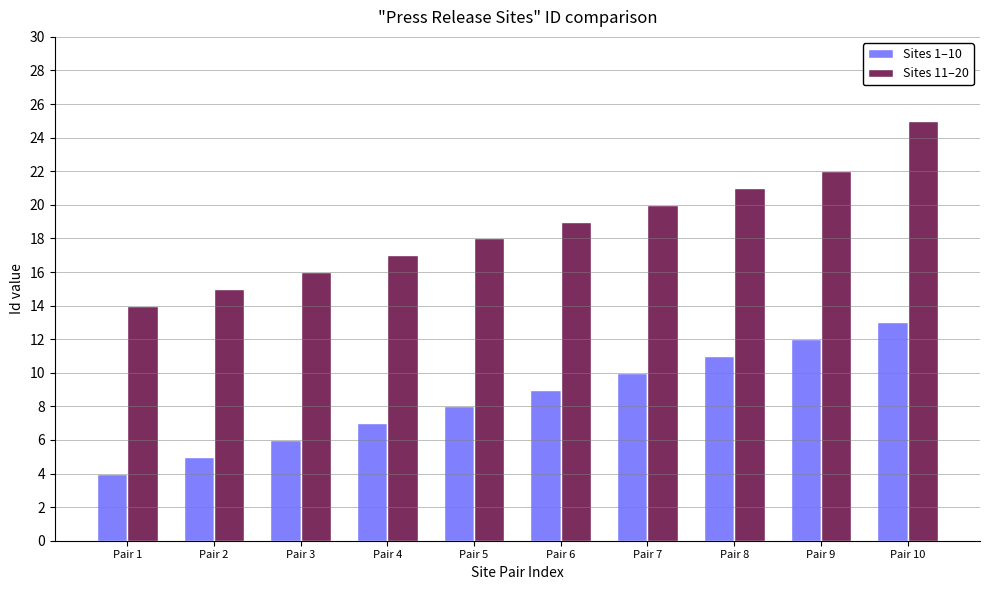

What is the difference between the highest and lowest values at Pair 6?

10